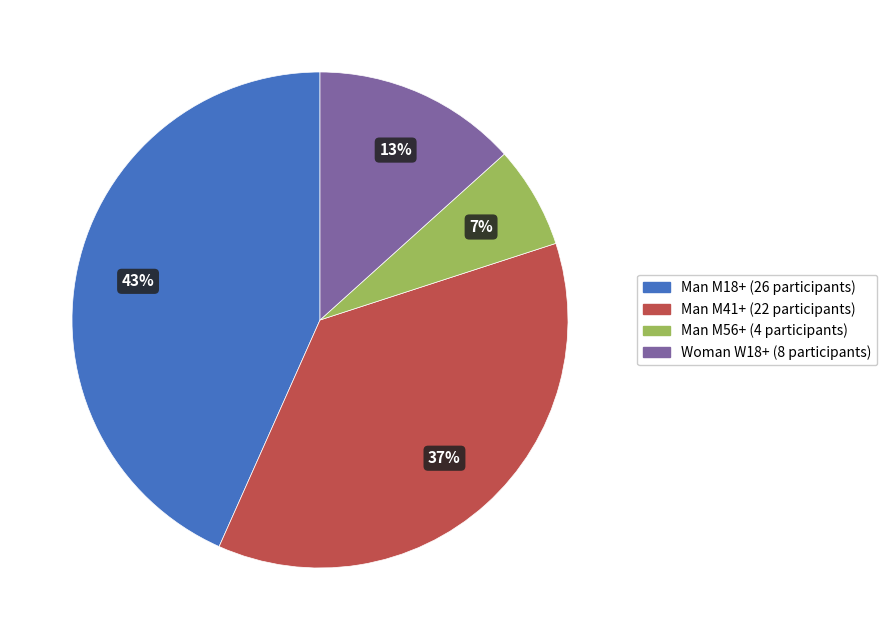

Count the number of slices in the pie.

4